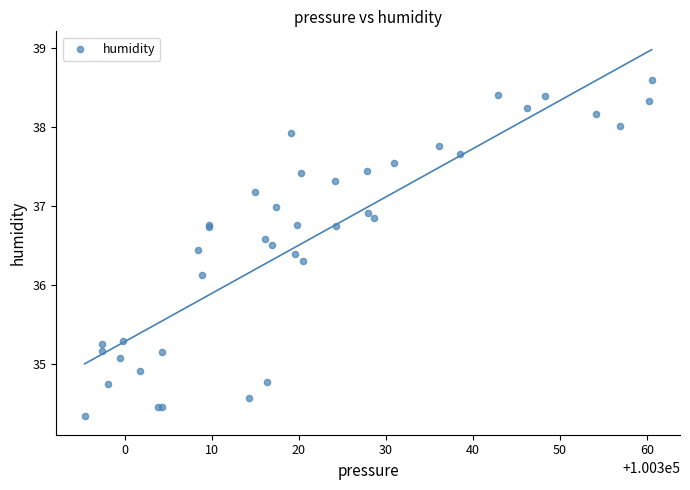

What Y value in the scatter plot is closest to 36?

36.1